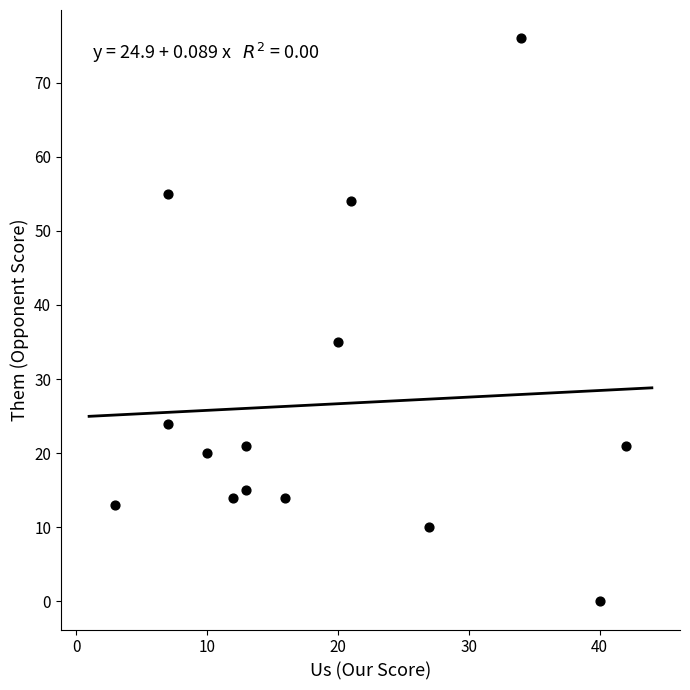

What is the range of Y values (max minus min)?

76